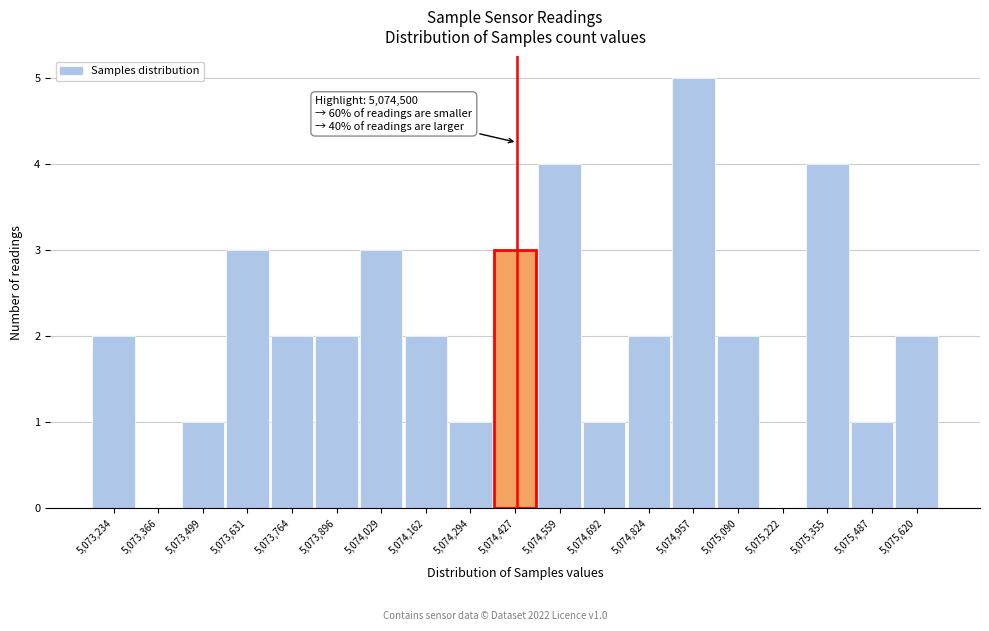

Reading left to right, what are all the values shown in this chart?

5,073,234=2	5,073,366=0	5,073,499=1	5,073,631=3	5,073,764=2	5,073,896=2	5,074,029=3	5,074,162=2	5,074,294=1	5,074,427=3	5,074,559=4	5,074,692=1	5,074,824=2	5,074,957=5	5,075,090=2	5,075,222=0	5,075,355=4	5,075,487=1	5,075,620=2